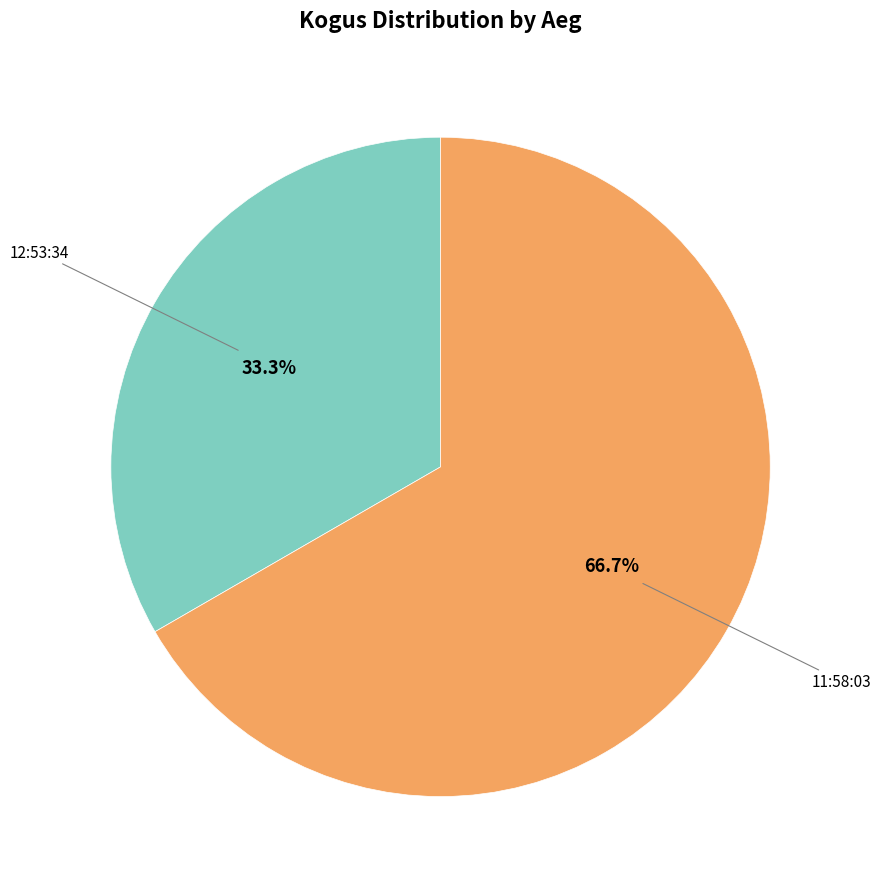

To the nearest percent, what is the combined percentage of 11:58:03 and 12:53:34?

100%